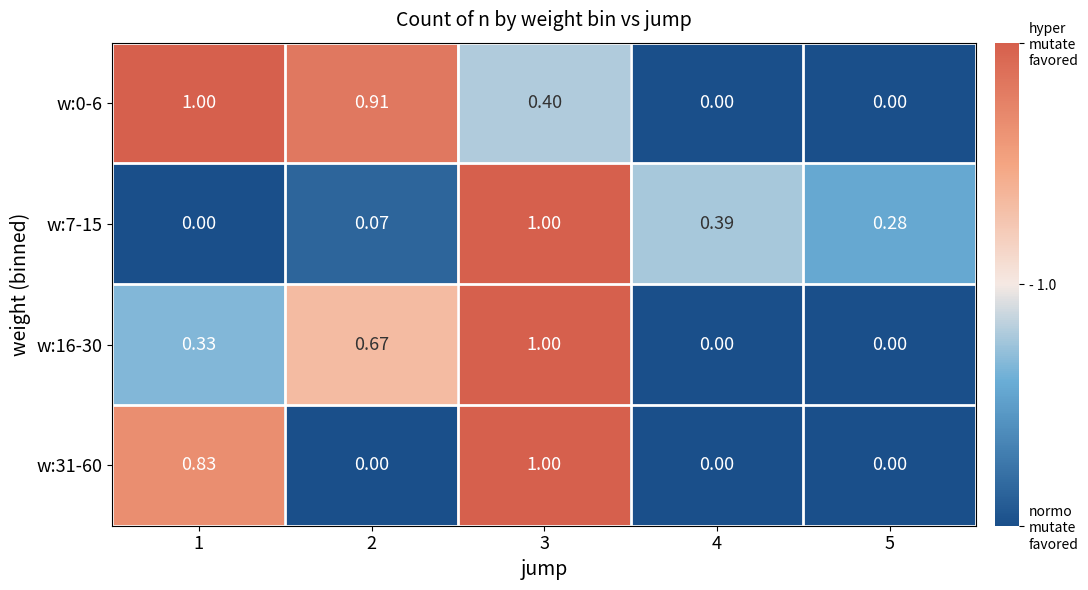

Is the value of w:0-6 at 1 greater than the value of w:16-30 at 5?

Yes